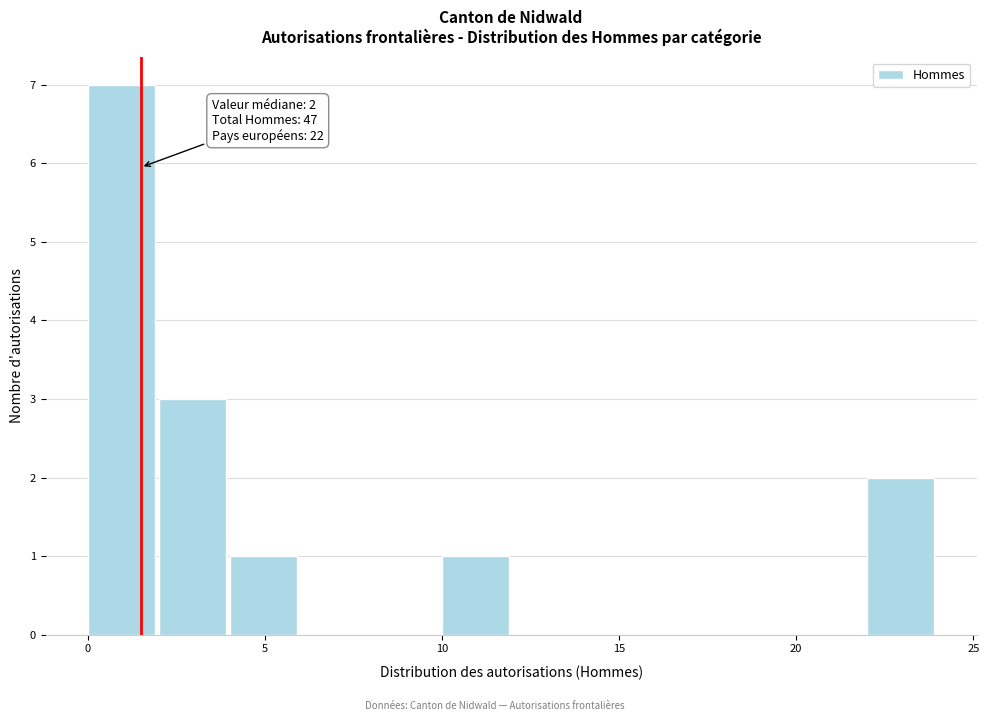

Over which range of the x-axis is the bar tallest?

0 to 2